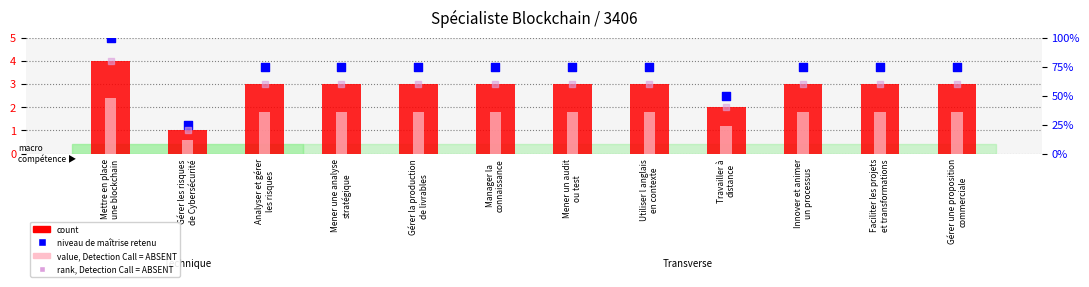

Which series has the largest Y range (max minus min)?

count